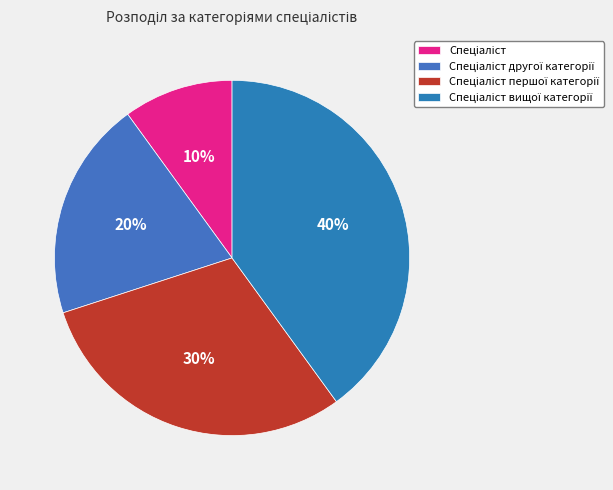

To the nearest percent, what is the difference between the Спеціаліст and Спеціаліст другої категорії slice percentages?

10%